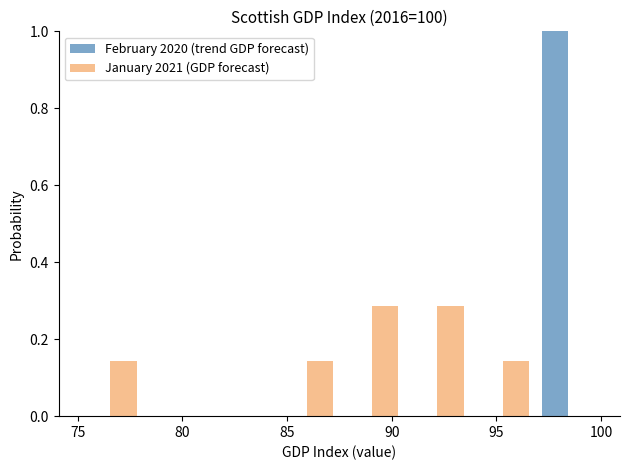

In the February 2020 (trend GDP forecast) series, which range on the x-axis has the tallest bar?

97.0 to 100.0